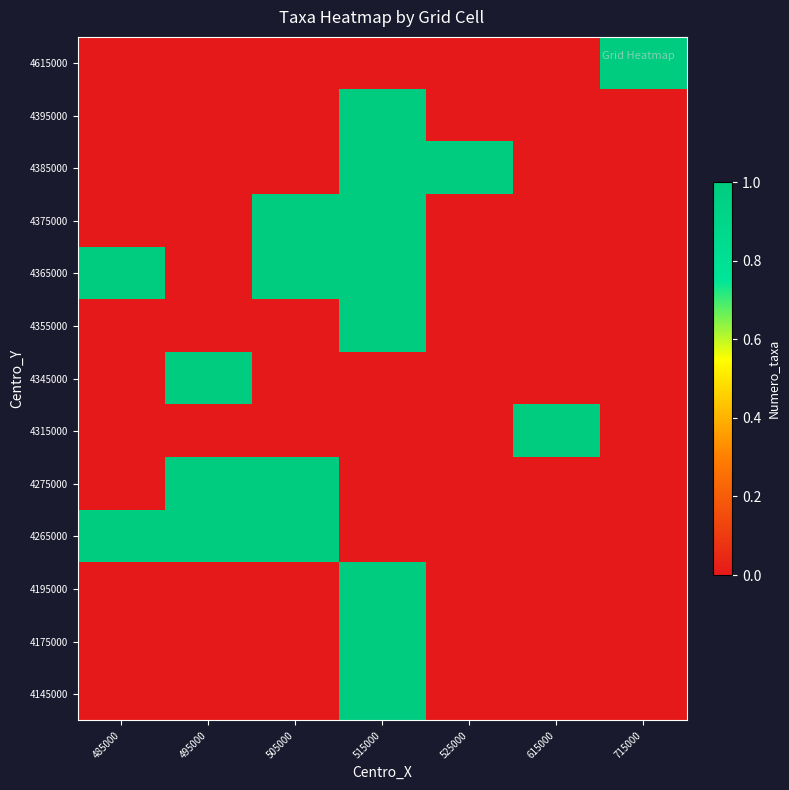

What is the total value across all series at 715000?

1